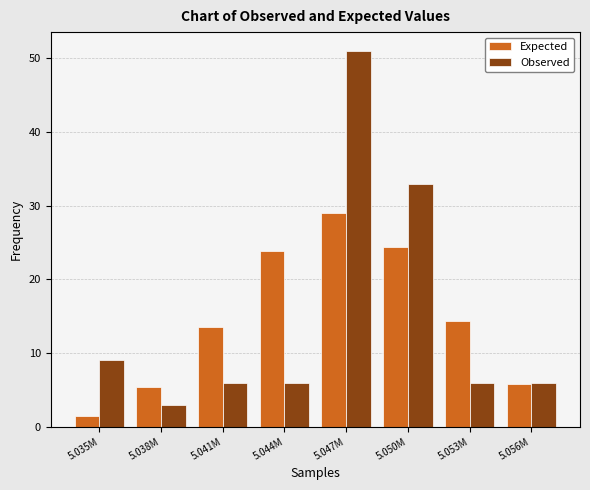

Reading right to left, extract all data points from this chart.

Expected: 5.8	14.3	24.5	29.0	23.8	13.5	5.3	1.5
Observed: 6.0	6.0	33.0	51.0	6.0	6.0	3.0	9.0